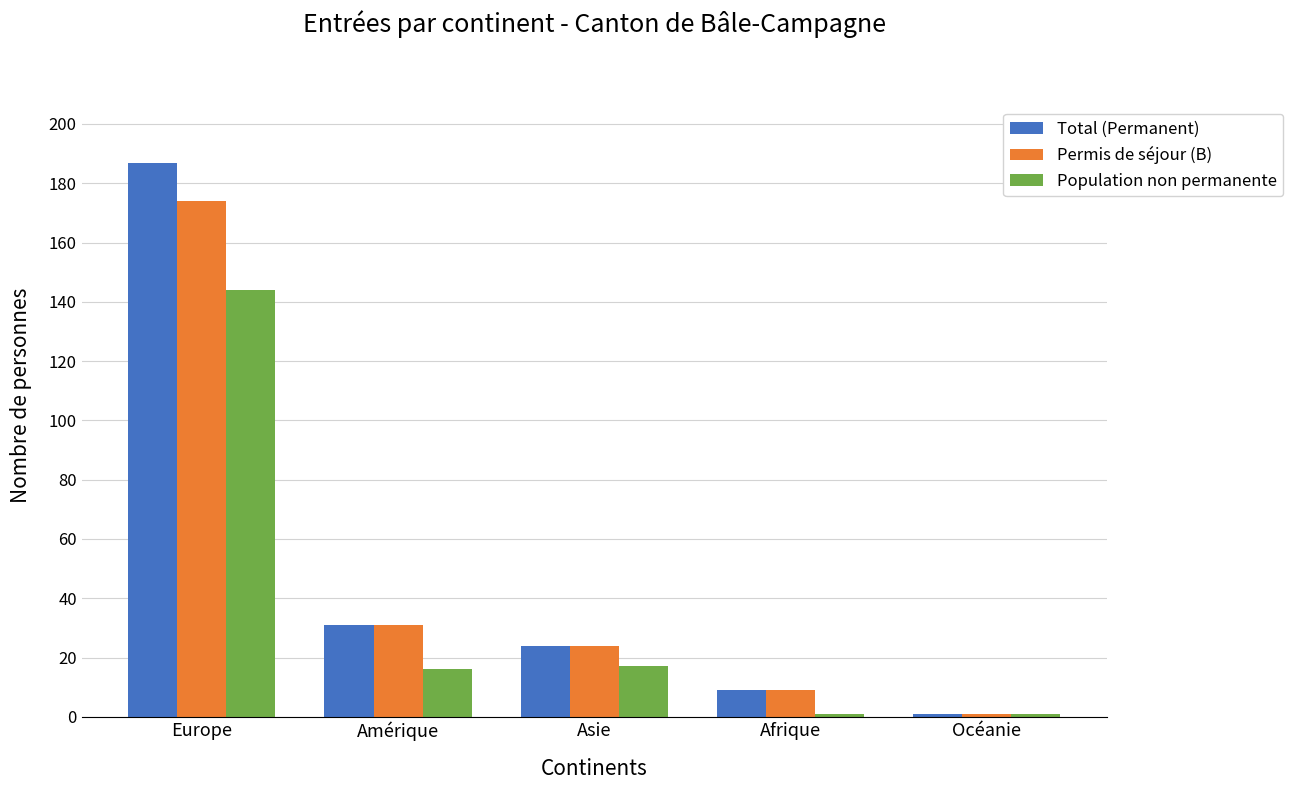

What is the average value of the Population non permanente series?

36